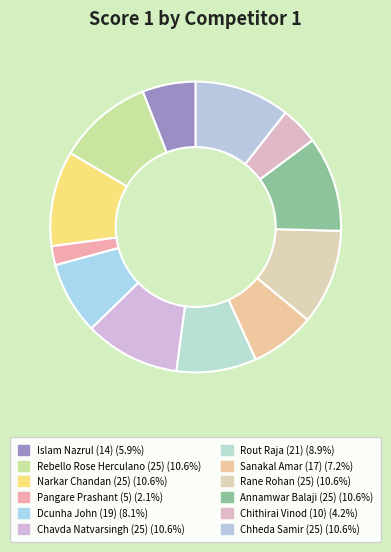

How many slices are in this pie chart?

12